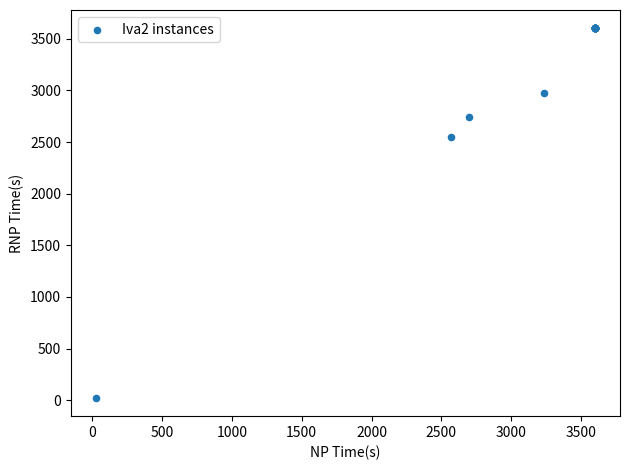

What Y value in the scatter plot is closest to 1812?

2552.9